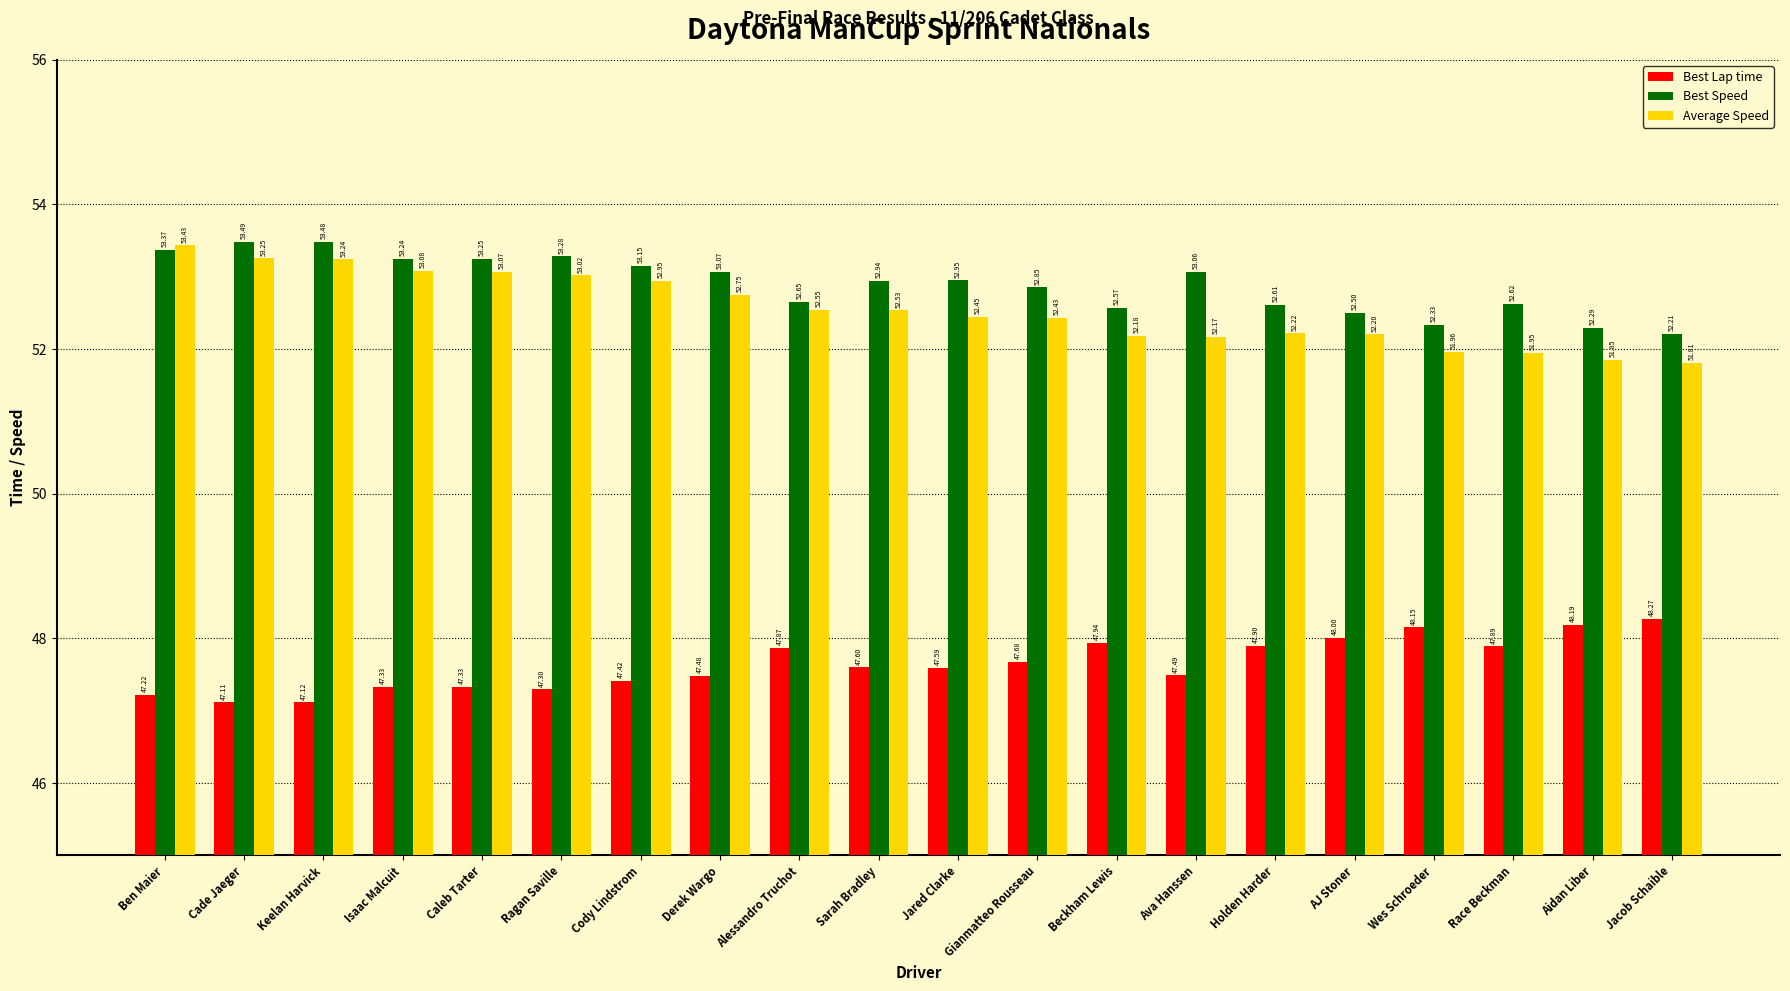

What is the value of the Best Lap time bar at the 11th from the left?

47.6